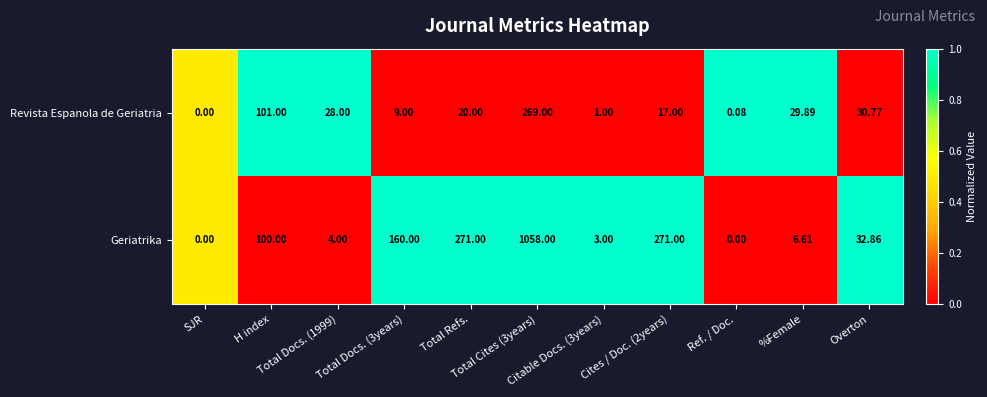

How many data points does each series have?

11